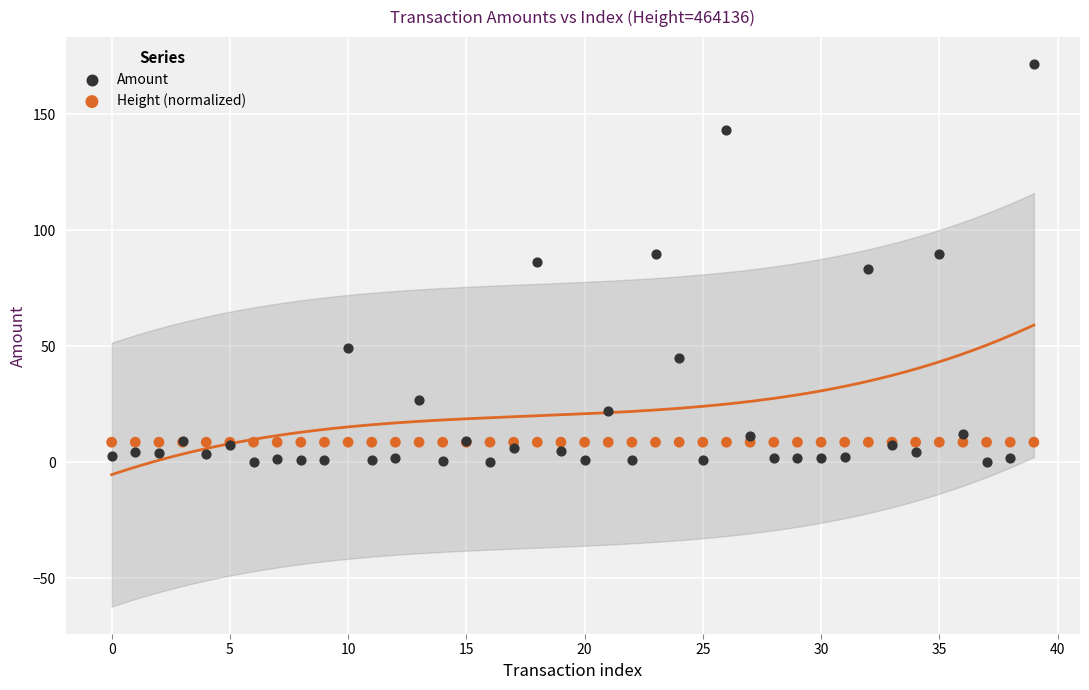

Which series reaches the maximum Y coordinate?

Amount